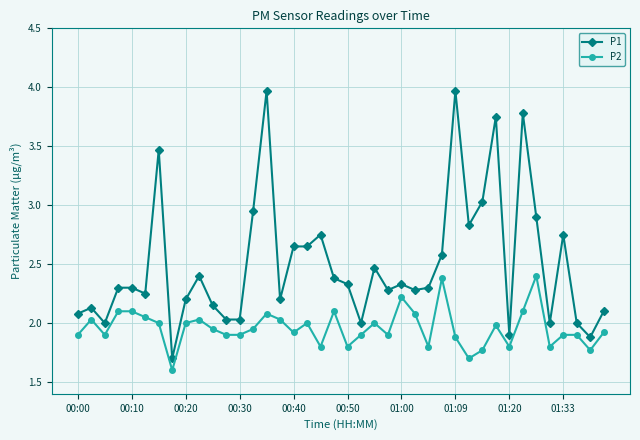

What are all the series names shown in the legend?

P1, P2